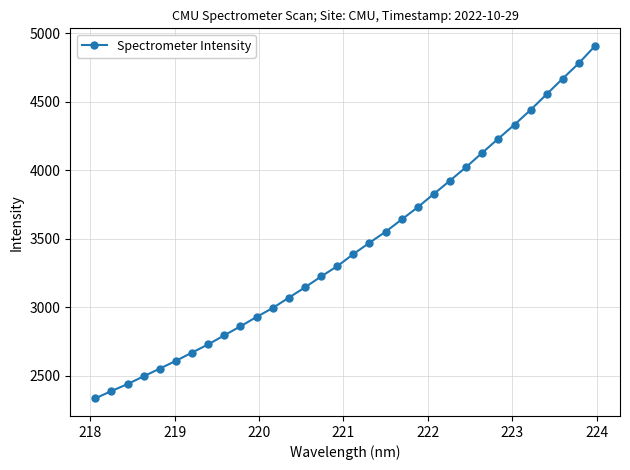

What is the value of the 13th point from the left?

3070.8